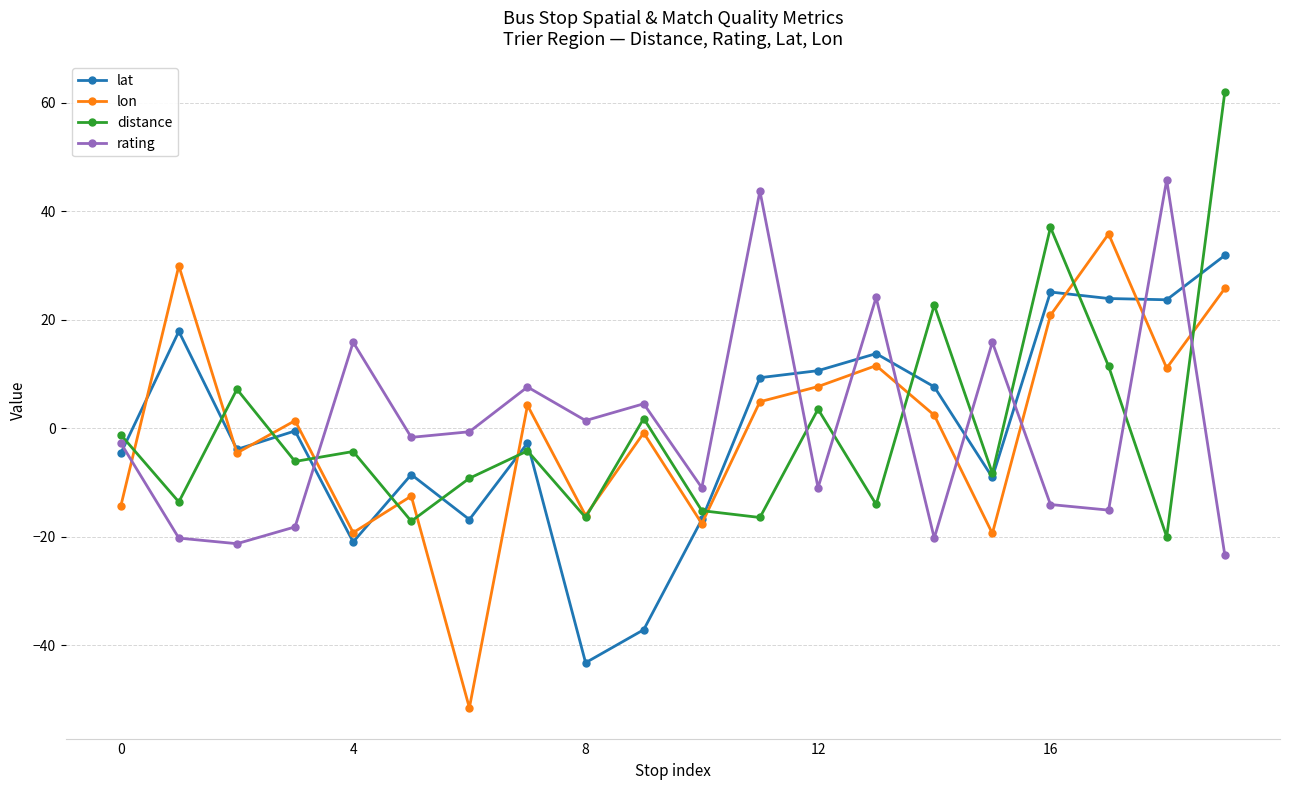

At how many categories does at least one series exceed 48?

1